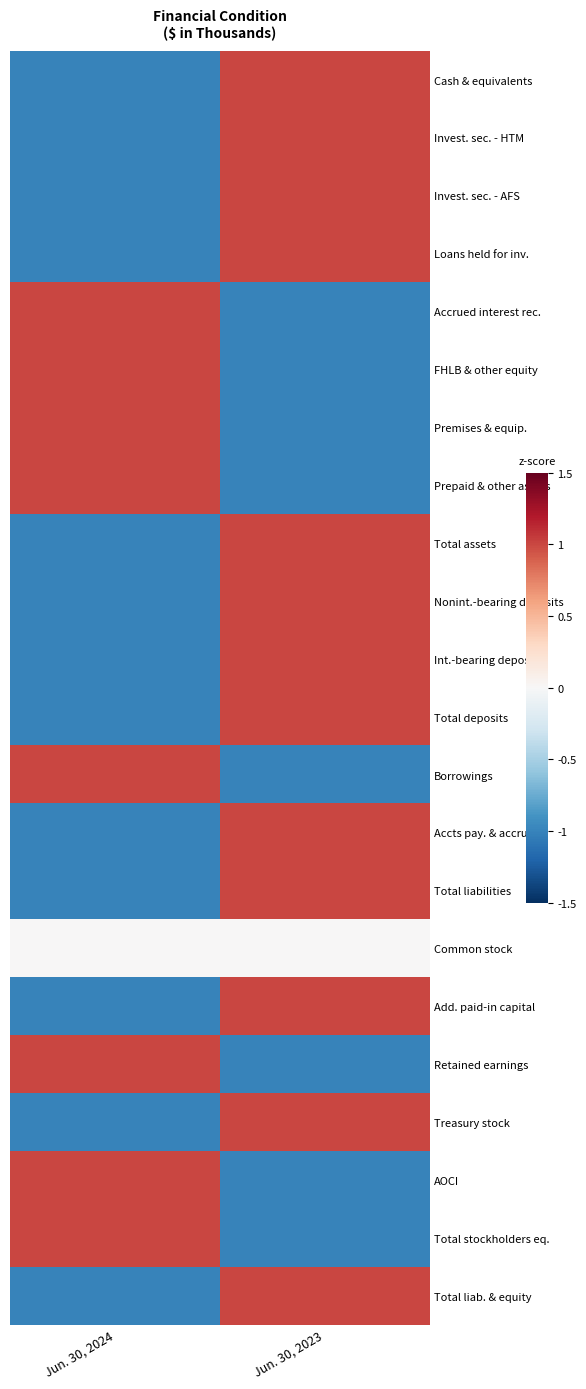

Reading left to right, what are all the values shown in this chart?

Cash & equivalents: Jun. 30, 2024=-1	Jun. 30, 2023=1
Invest. sec. - HTM: Jun. 30, 2024=-1	Jun. 30, 2023=1
Invest. sec. - AFS: Jun. 30, 2024=-1	Jun. 30, 2023=1
Loans held for inv.: Jun. 30, 2024=-1	Jun. 30, 2023=1
Accrued interest rec.: Jun. 30, 2024=1	Jun. 30, 2023=-1
FHLB & other equity: Jun. 30, 2024=1	Jun. 30, 2023=-1
Premises & equip.: Jun. 30, 2024=1	Jun. 30, 2023=-1
Prepaid & other assets: Jun. 30, 2024=1	Jun. 30, 2023=-1
Total assets: Jun. 30, 2024=-1	Jun. 30, 2023=1
Nonint.-bearing deposits: Jun. 30, 2024=-1	Jun. 30, 2023=1
Int.-bearing deposits: Jun. 30, 2024=-1	Jun. 30, 2023=1
Total deposits: Jun. 30, 2024=-1	Jun. 30, 2023=1
Borrowings: Jun. 30, 2024=1	Jun. 30, 2023=-1
Accts pay. & accrued: Jun. 30, 2024=-1	Jun. 30, 2023=1
Total liabilities: Jun. 30, 2024=-1	Jun. 30, 2023=1
Common stock: Jun. 30, 2024=0	Jun. 30, 2023=0
Add. paid-in capital: Jun. 30, 2024=-1	Jun. 30, 2023=1
Retained earnings: Jun. 30, 2024=1	Jun. 30, 2023=-1
Treasury stock: Jun. 30, 2024=-1	Jun. 30, 2023=1
AOCI: Jun. 30, 2024=1	Jun. 30, 2023=-1
Total stockholders eq.: Jun. 30, 2024=1	Jun. 30, 2023=-1
Total liab. & equity: Jun. 30, 2024=-1	Jun. 30, 2023=1